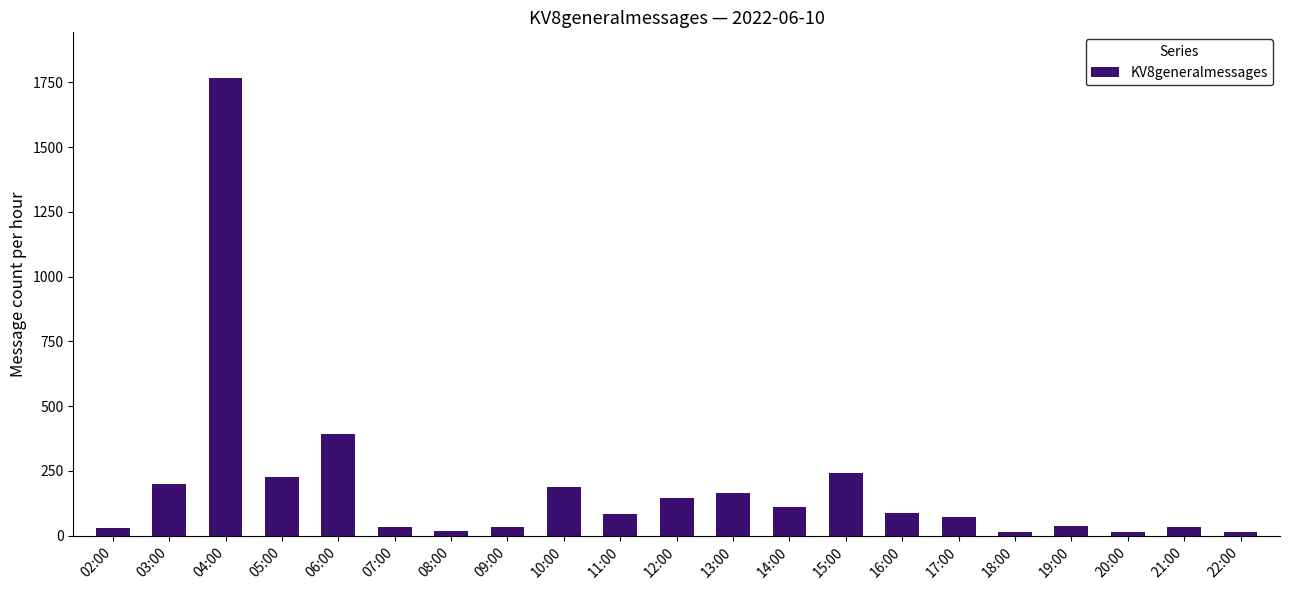

What is the change in value from 02:00 to 07:00?

+2